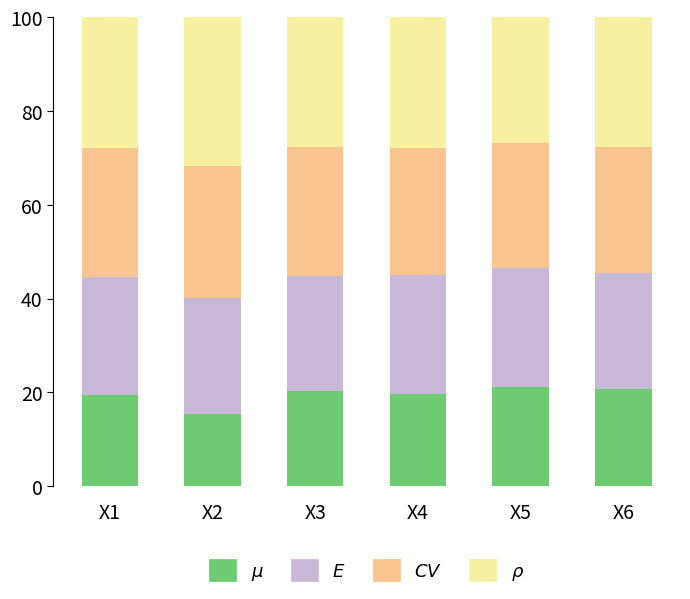

What is the total value across all series at X2?

100.0